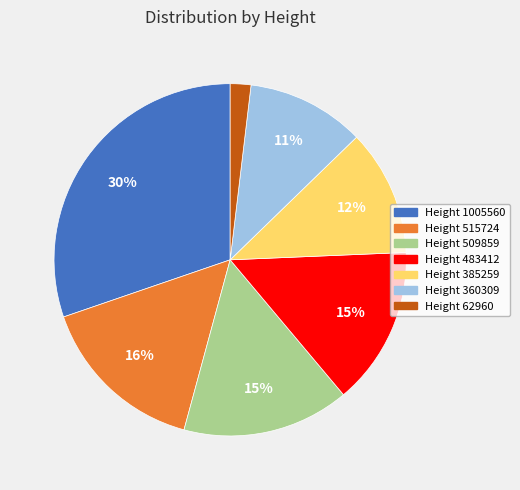

Between Height 385259 and Height 360309, which is larger?

Height 385259